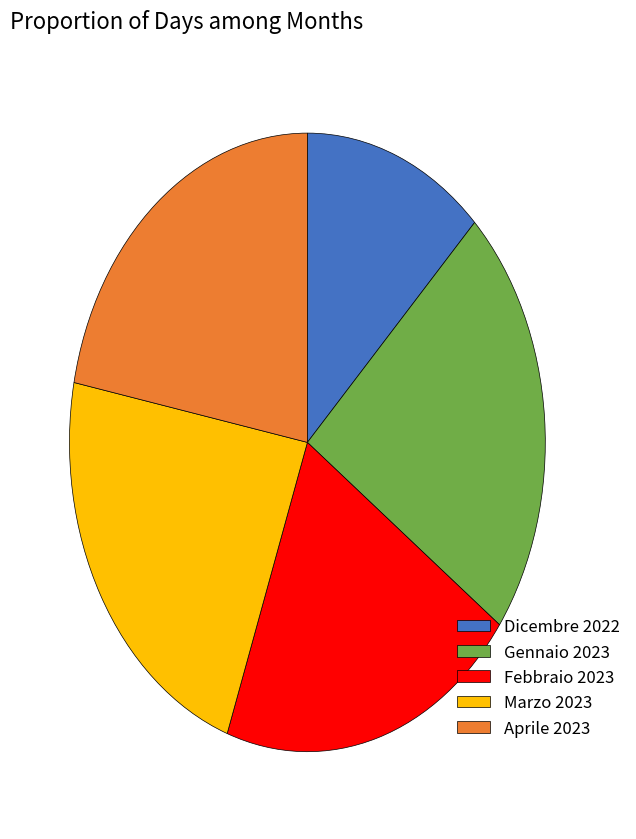

Approximately how many times larger is the value at Gennaio 2023 compared to Febbraio 2023?

1.1